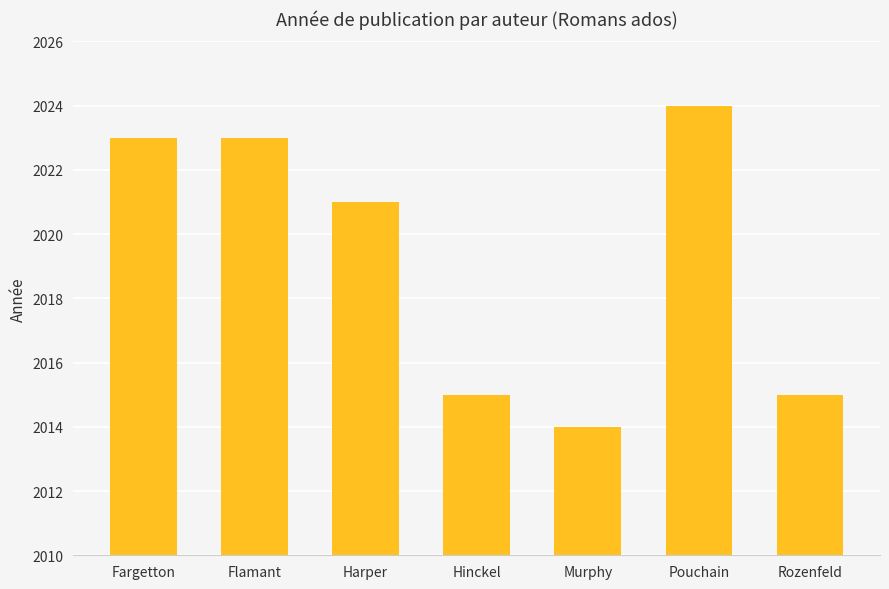

Reading right to left, what are all the values shown in this chart?

Rozenfeld=2015	Pouchain=2024	Murphy=2014	Hinckel=2015	Harper=2021	Flamant=2023	Fargetton=2023